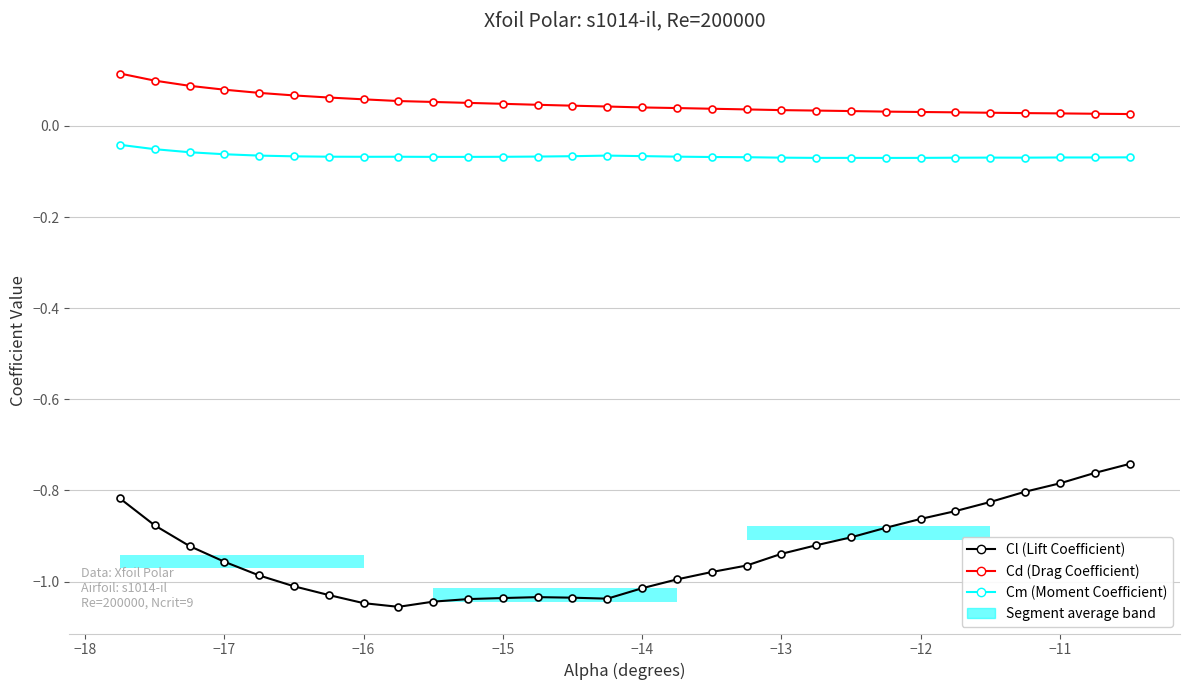

True or false: Cm and Cd intersect in this chart.

False